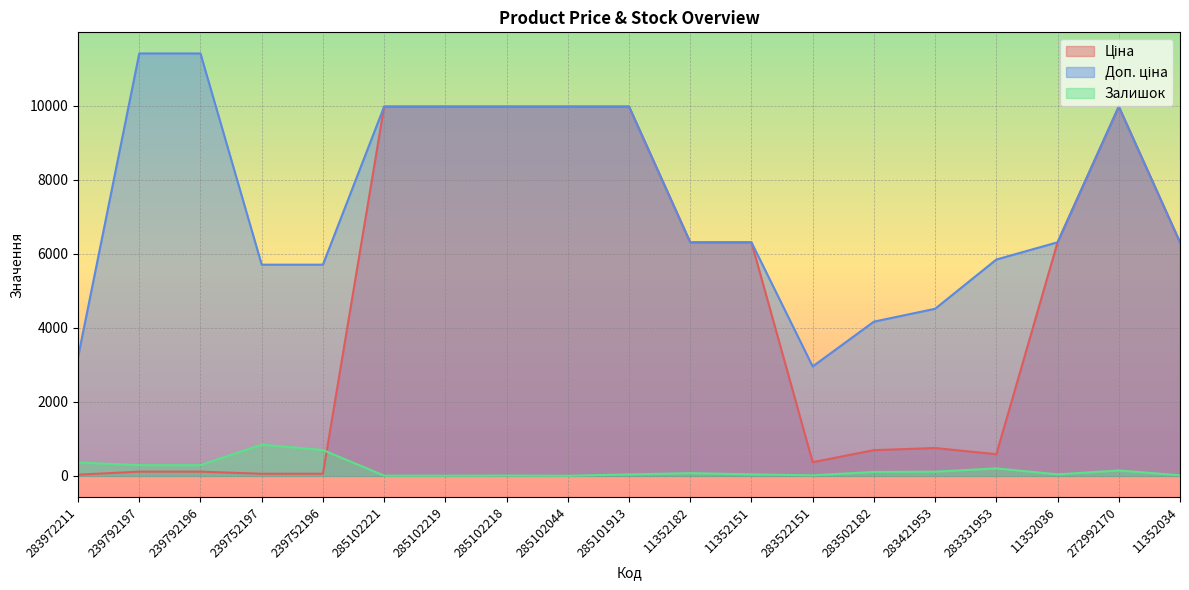

Where is Ціна nearest to the value 5003?

11352182